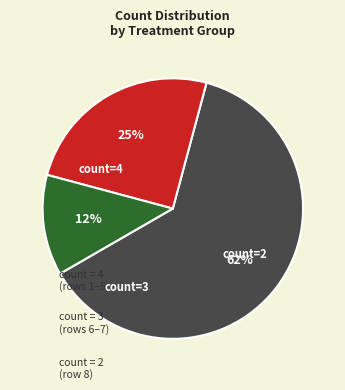

Does any single category account for the majority?

Yes